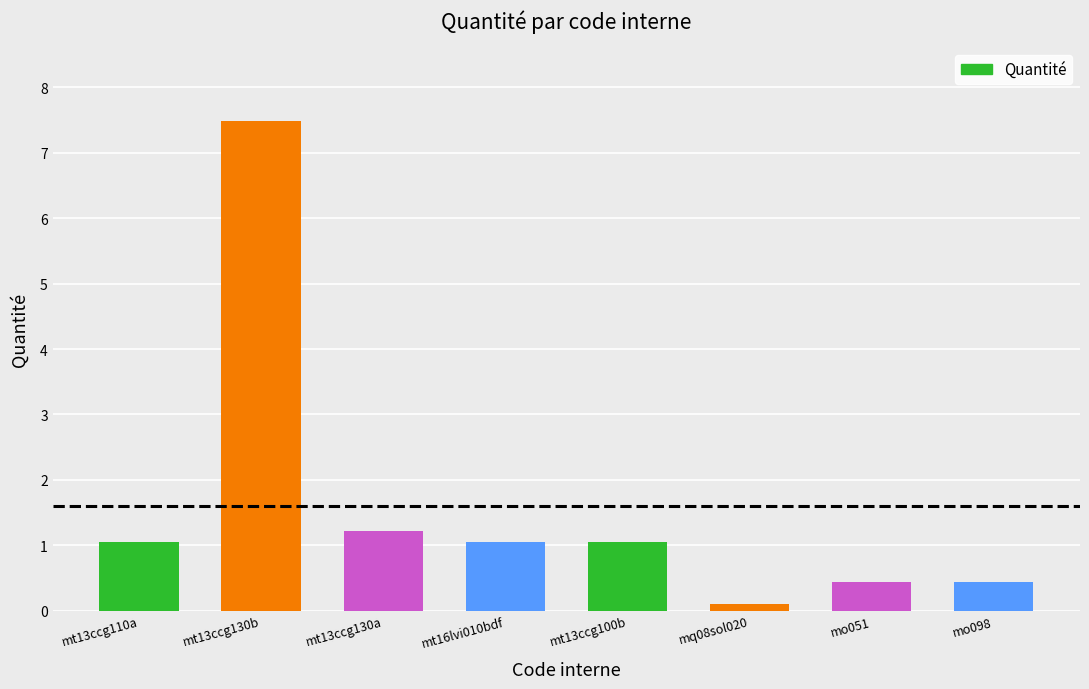

Reading right to left, what are all the values shown in this chart?

0.4	0.4	0.1	1.1	1.1	1.2	7.5	1.1